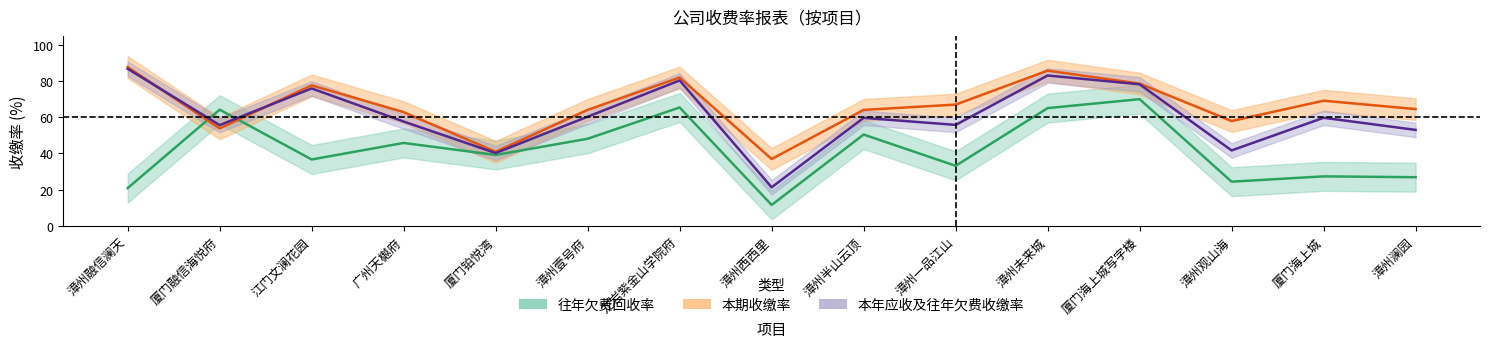

True or false: 往年欠费回收率 has a value of 15.8 at 厦门铂悦湾.

False